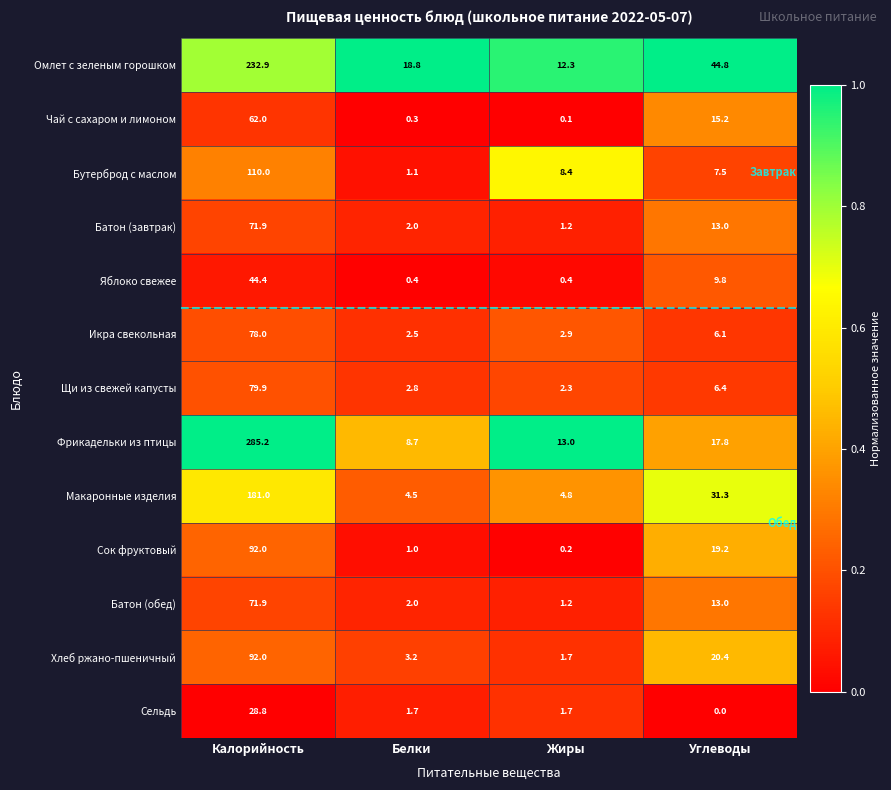

At which label does Сок фруктовый reach its peak?

Калорийность